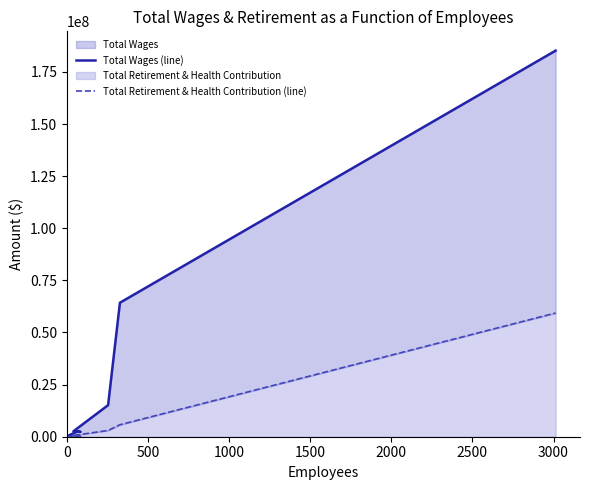

What is the value of the Total Wages (line) point at the 10th from the left?

2333591.0